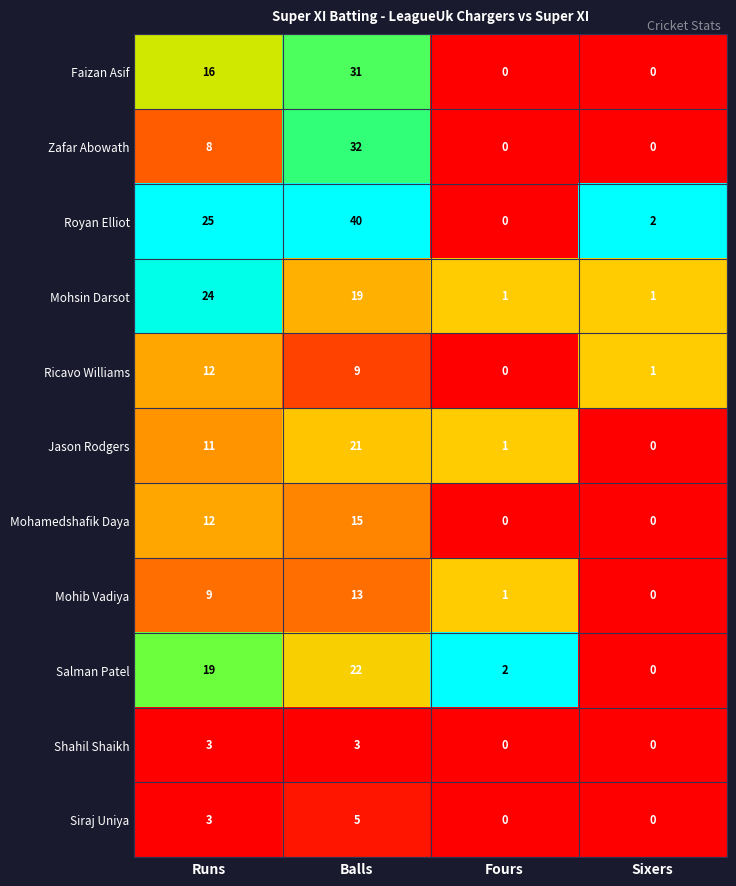

What is the total value across all series at Runs?

142